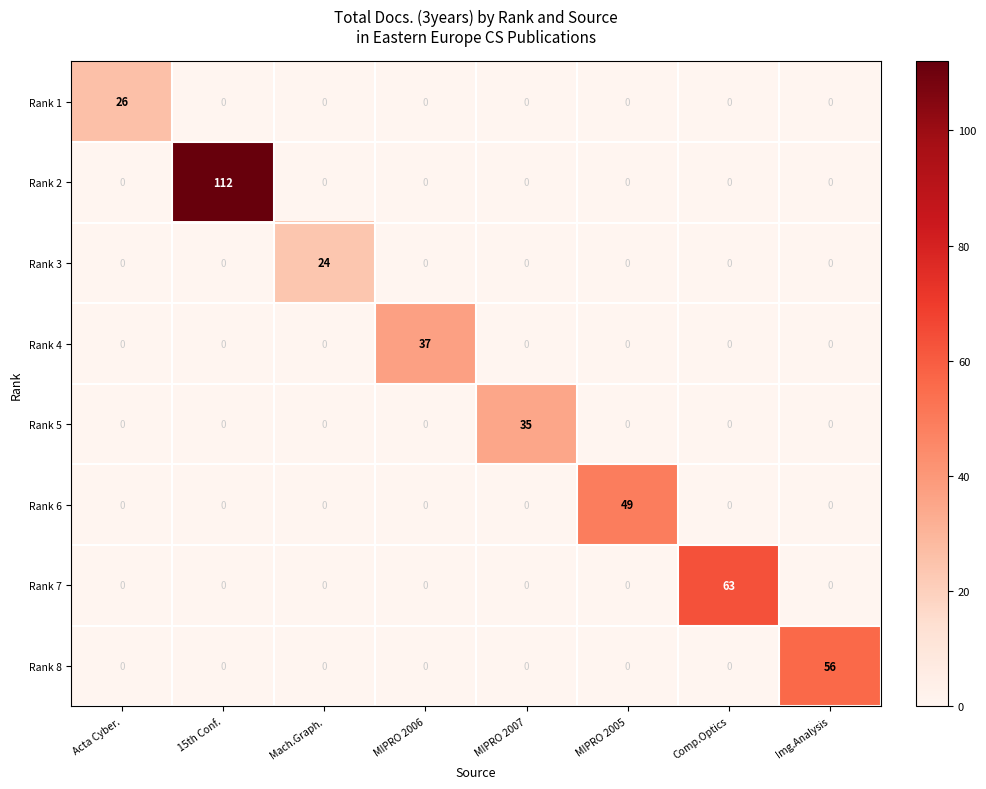

Which series has the widest spread of values?

Rank 2